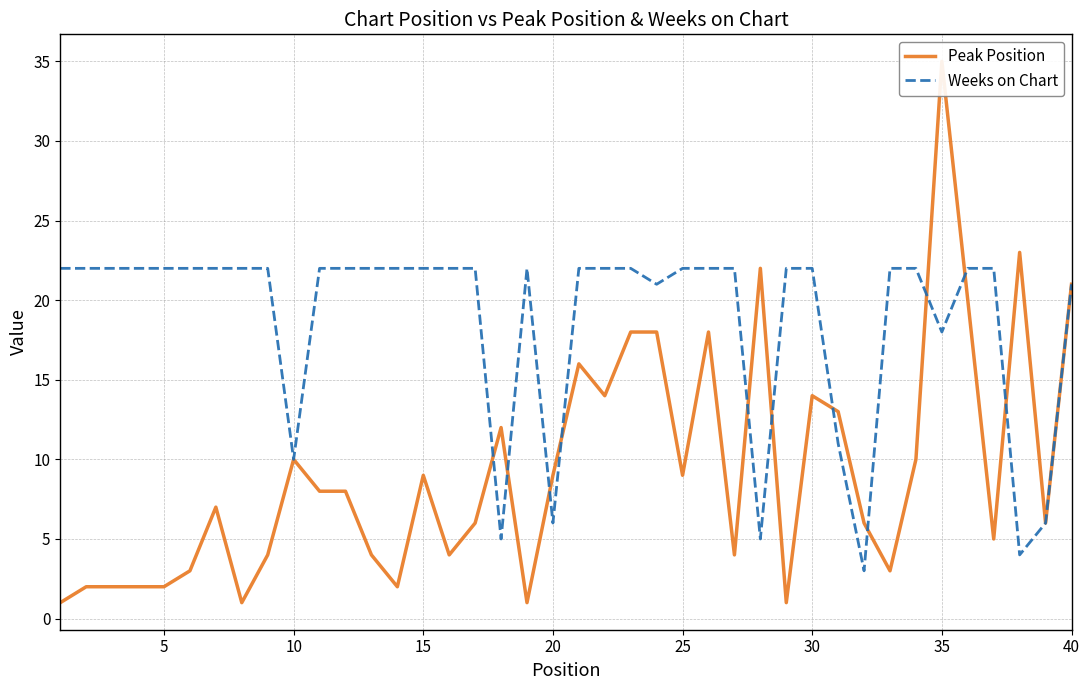

What are all the series names shown in the legend?

Peak Position, Weeks on Chart